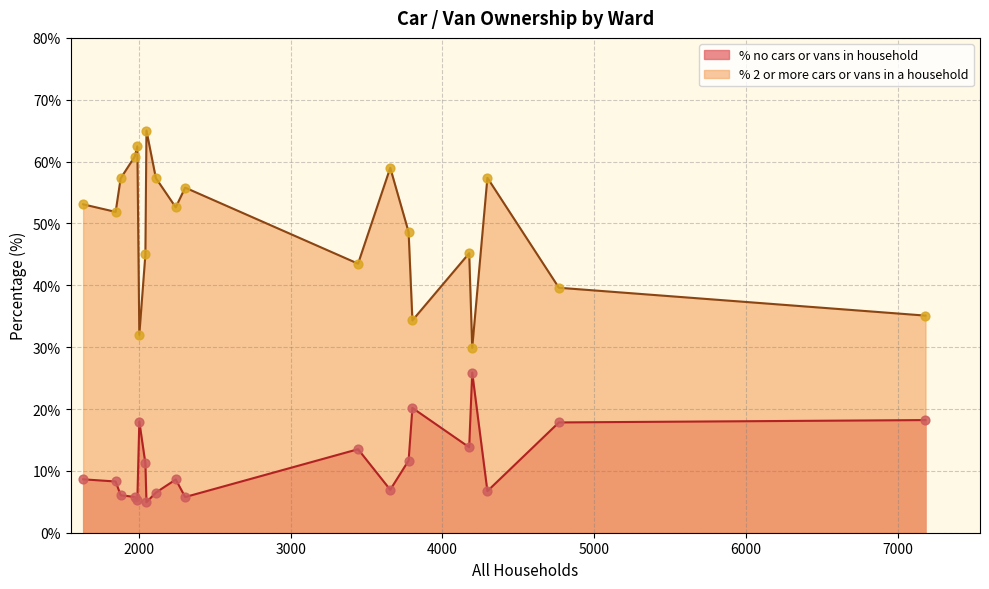

Which series has the largest total across all categories?

% 2 or more cars or vans in a household